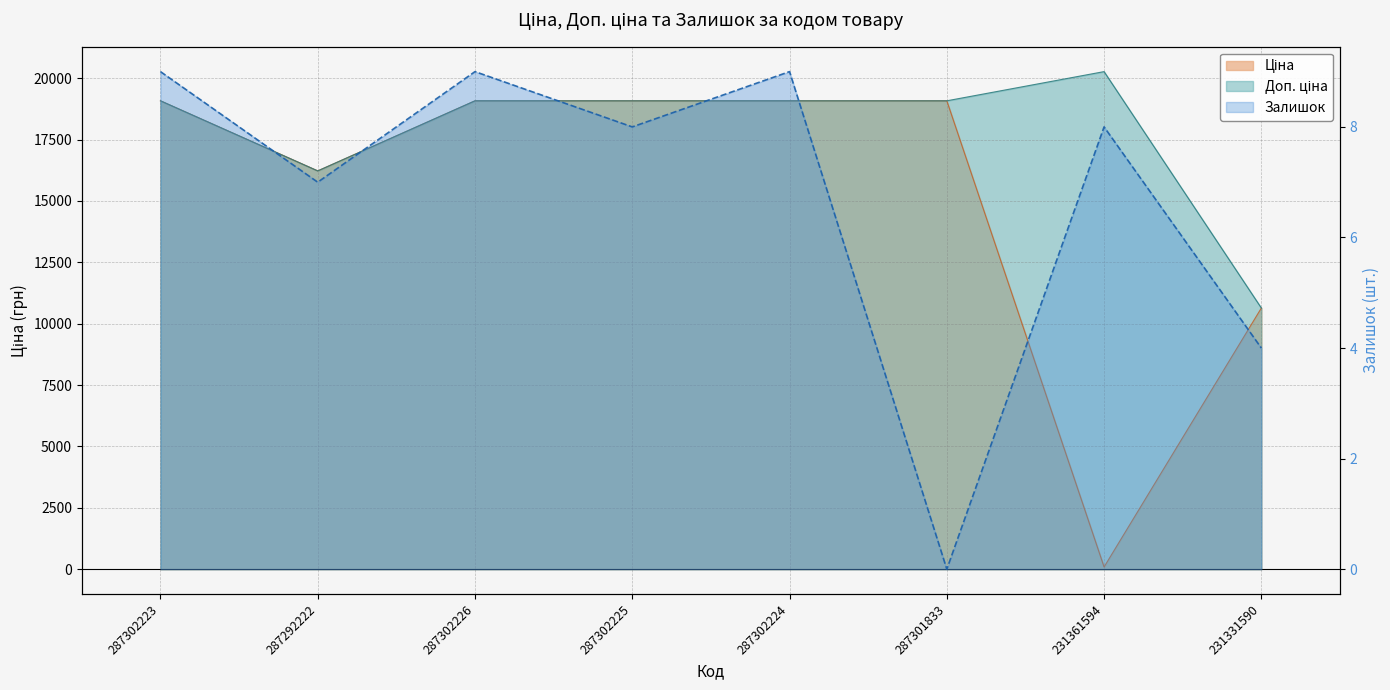

True or false: Залишок and Доп. ціна intersect in this chart.

False